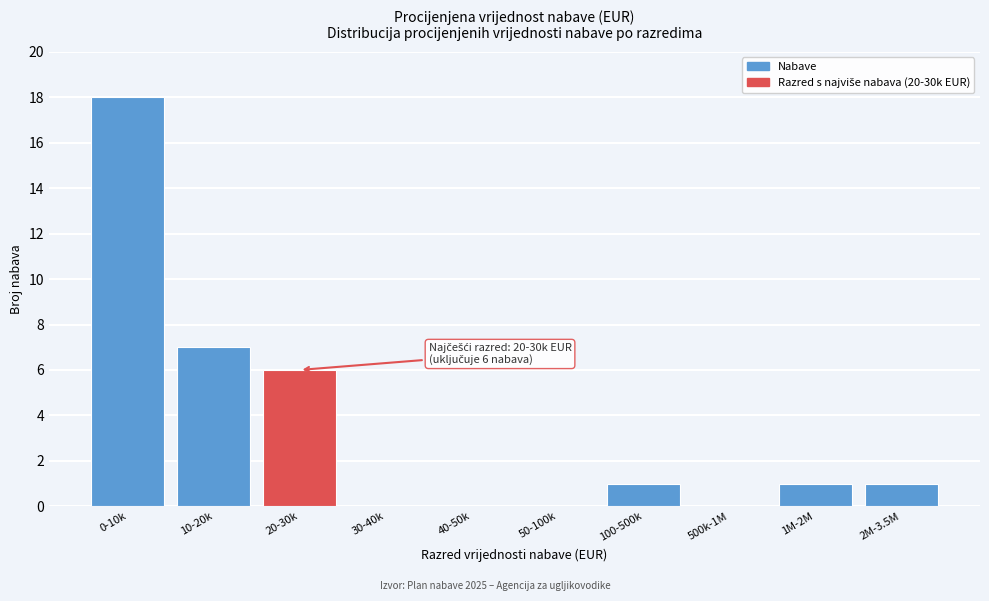

Reading right to left, list all the values displayed in this chart.

2M-3.5M=1	1M-2M=1	500k-1M=0	100-500k=1	50-100k=0	40-50k=0	30-40k=0	20-30k=6	10-20k=7	0-10k=18